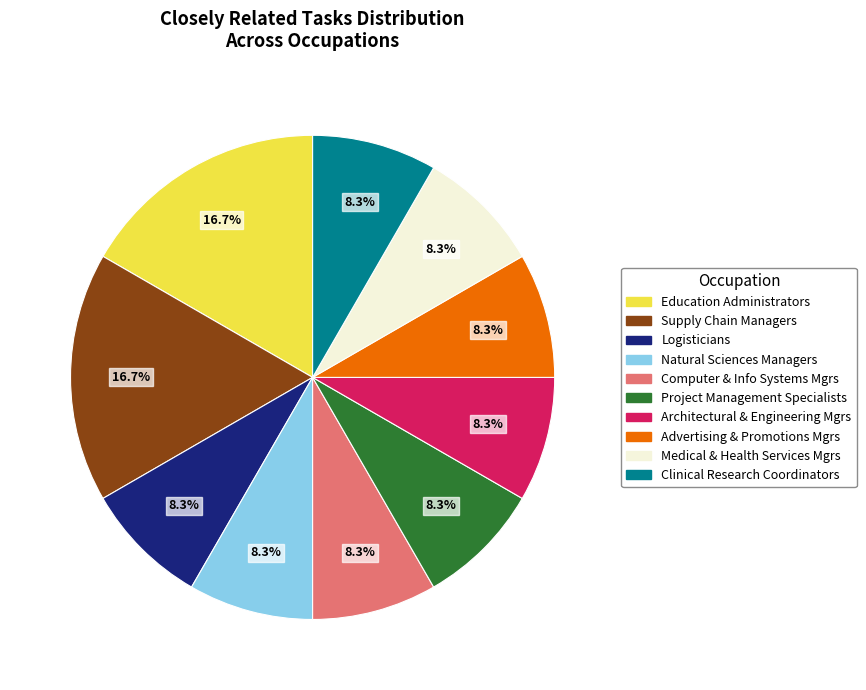

What is the ratio of the value at Logisticians to the value at Supply Chain Managers?

0.5